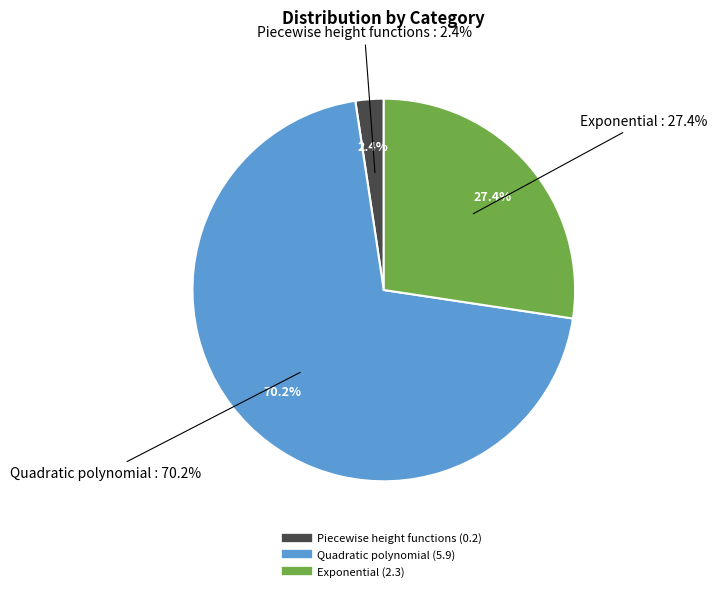

What percentage do Quadratic polynomial and Exponential together represent?

97.6%